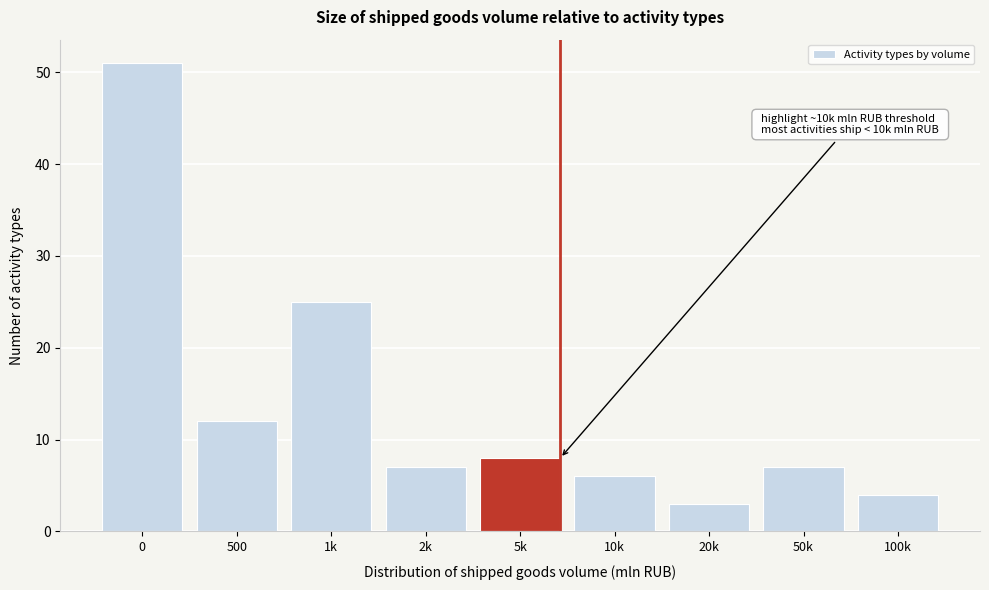

Reading left to right, what are all the values shown in this chart?

0=51	500=12	1k=25	2k=7	5k=8	10k=6	20k=3	50k=7	100k=4